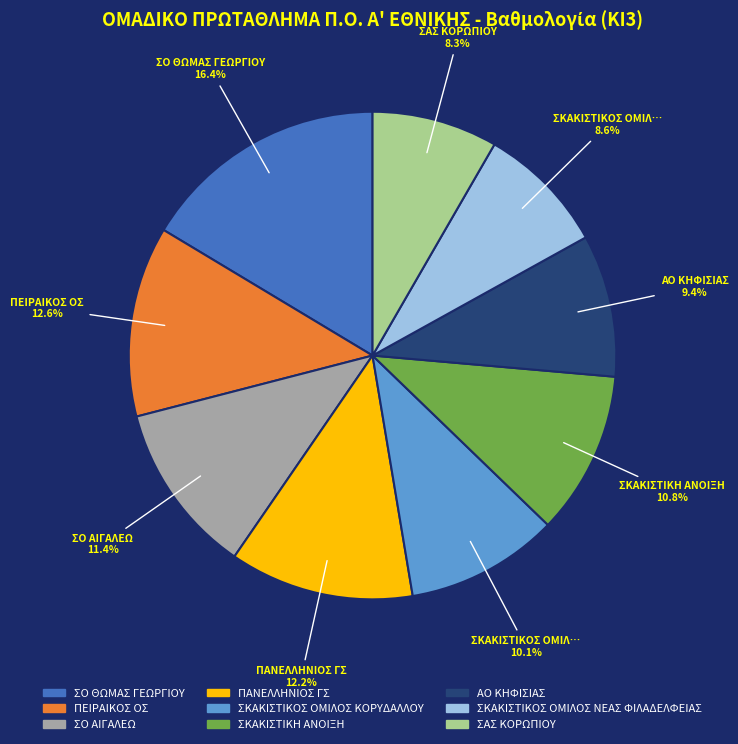

How much of the chart is everything except ΣΟ ΘΩΜΑΣ ΓΕΩΡΓΙΟΥ?

83.6%